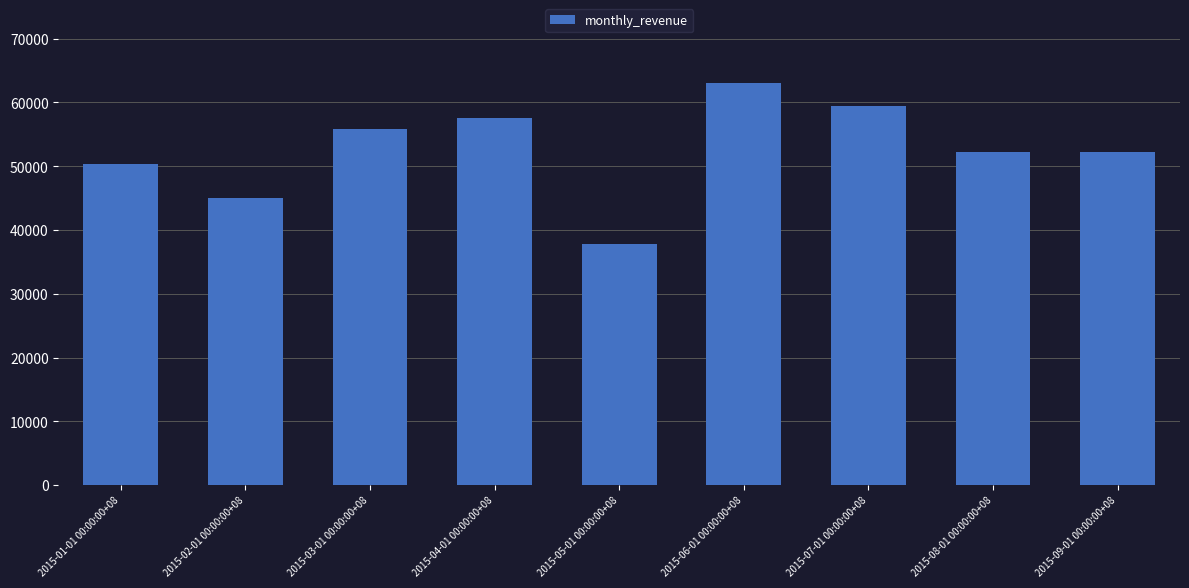

What is the difference between the values at 2015-02-01 00:00:00+08 and 2015-07-01 00:00:00+08?

14400